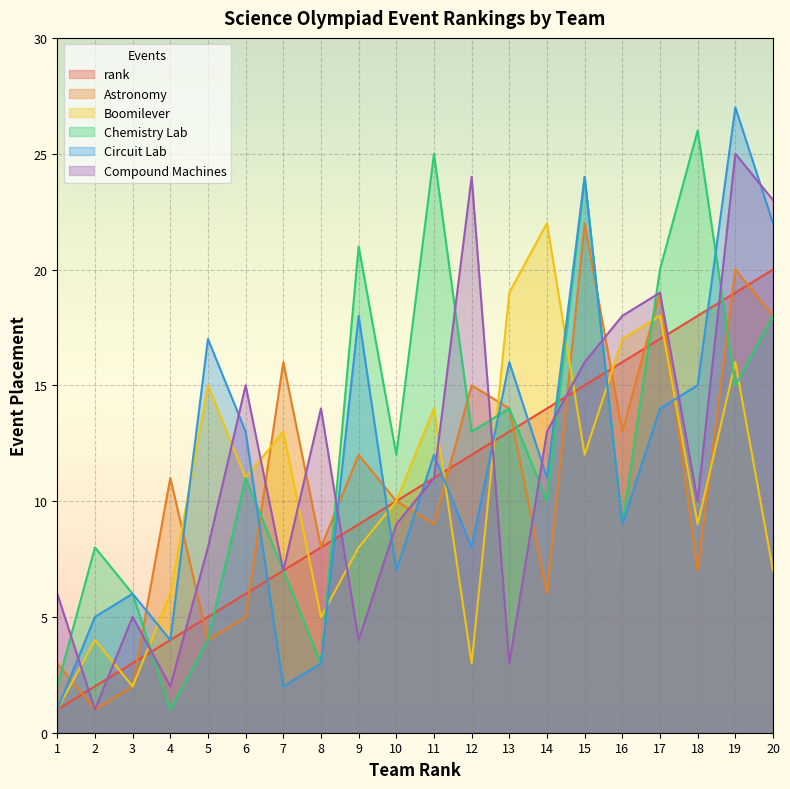

Reading right to left, list all the values displayed in this chart.

rank: 20=20	19=19	18=18	17=17	16=16	15=15	14=14	13=13	12=12	11=11	10=10	9=9	8=8	7=7	6=6	5=5	4=4	3=3	2=2	1=1
Astronomy: 20=18	19=20	18=7	17=19	16=13	15=22	14=6	13=14	12=15	11=9	10=10	9=12	8=8	7=16	6=5	5=4	4=11	3=2	2=1	1=3
Boomilever: 20=7	19=16	18=9	17=18	16=17	15=12	14=22	13=19	12=3	11=14	10=10	9=8	8=5	7=13	6=11	5=15	4=6	3=2	2=4	1=1
Chemistry Lab: 20=18	19=15	18=26	17=20	16=9	15=24	14=10	13=14	12=13	11=25	10=12	9=21	8=3	7=7	6=11	5=4	4=1	3=6	2=8	1=2
Circuit Lab: 20=22	19=27	18=15	17=14	16=9	15=24	14=11	13=16	12=8	11=12	10=7	9=18	8=3	7=2	6=13	5=17	4=4	3=6	2=5	1=1
Compound Machines: 20=23	19=25	18=10	17=19	16=18	15=16	14=13	13=3	12=24	11=11	10=9	9=4	8=14	7=7	6=15	5=8	4=2	3=5	2=1	1=6